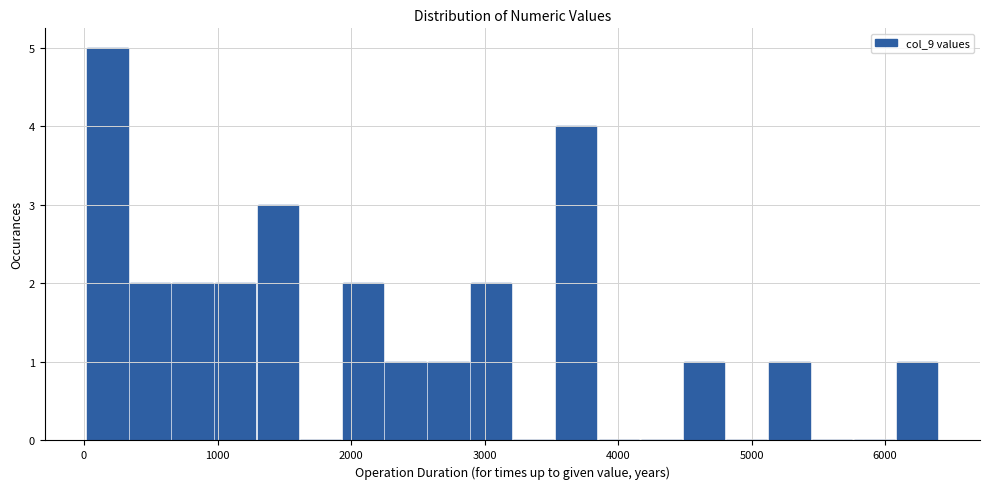

Read against the x-axis, roughly where is the centre of the tallest bar?

200